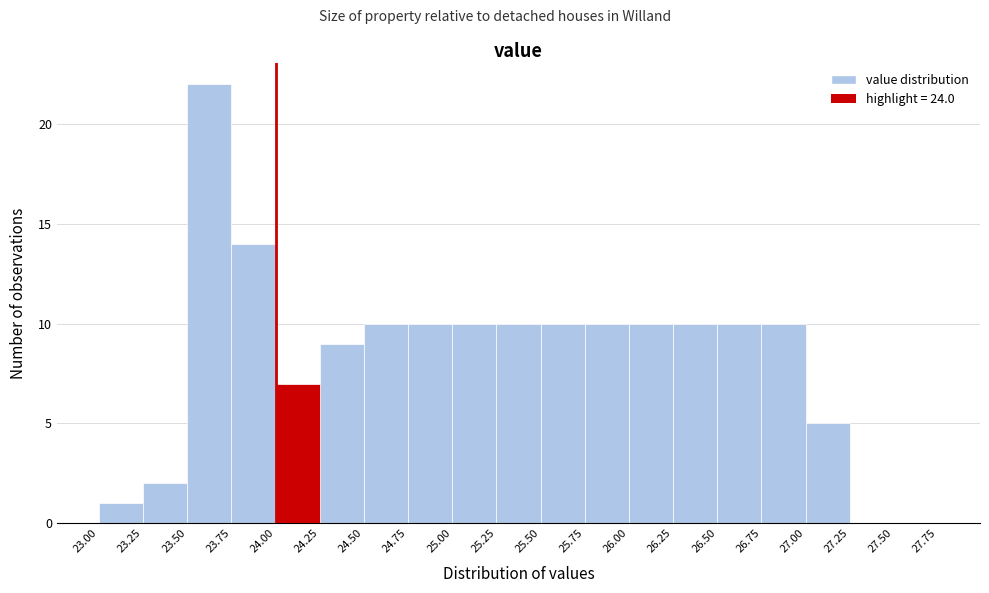

Reading left to right, list every bar in this chart as the range it spans on the x-axis followed by its height. The values are not printed on the chart, so give them approximately, as read against the axis.

23.00 to 23.25: 1
23.25 to 23.50: 2
23.50 to 23.75: 22
23.75 to 24.00: 14
24.00 to 24.25: 7
24.25 to 24.50: 9
24.50 to 24.75: 10
24.75 to 25.00: 10
25.00 to 25.25: 10
25.25 to 25.50: 10
25.50 to 25.75: 10
25.75 to 26.00: 10
26.00 to 26.25: 10
26.25 to 26.50: 10
26.50 to 26.75: 10
26.75 to 27.00: 10
27.00 to 27.25: 5
27.25 to 27.50: 0
27.50 to 27.75: 0